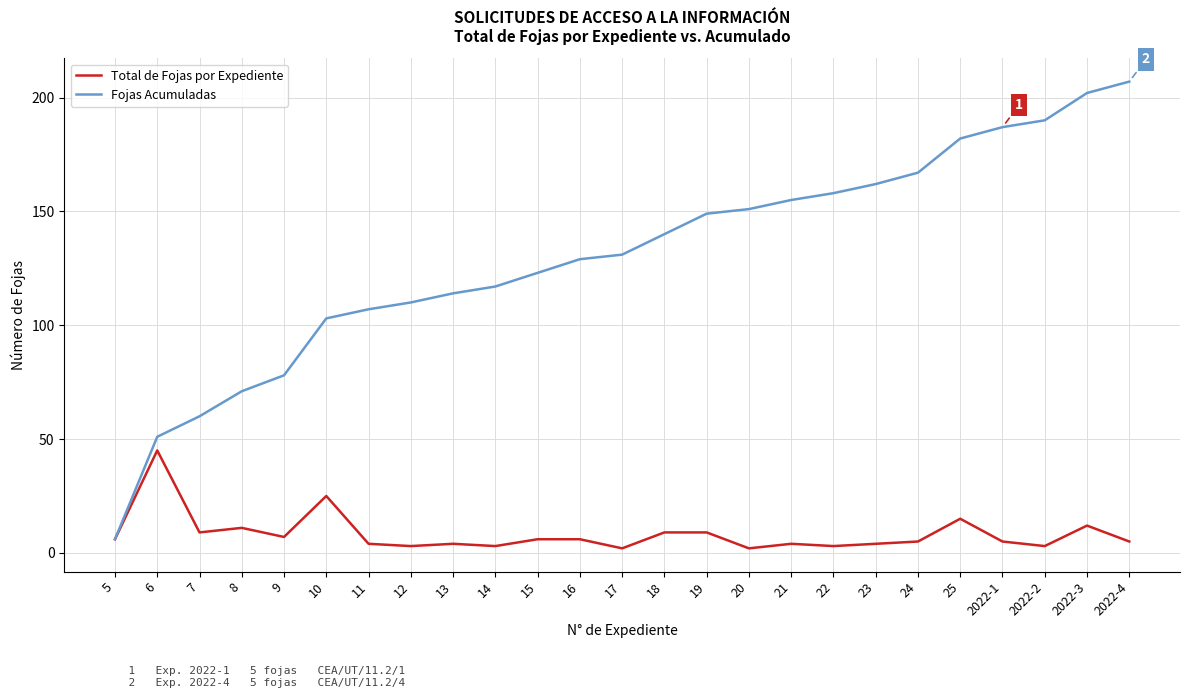

The value of Fojas Acumuladas at 8 is 71. True or false?

True